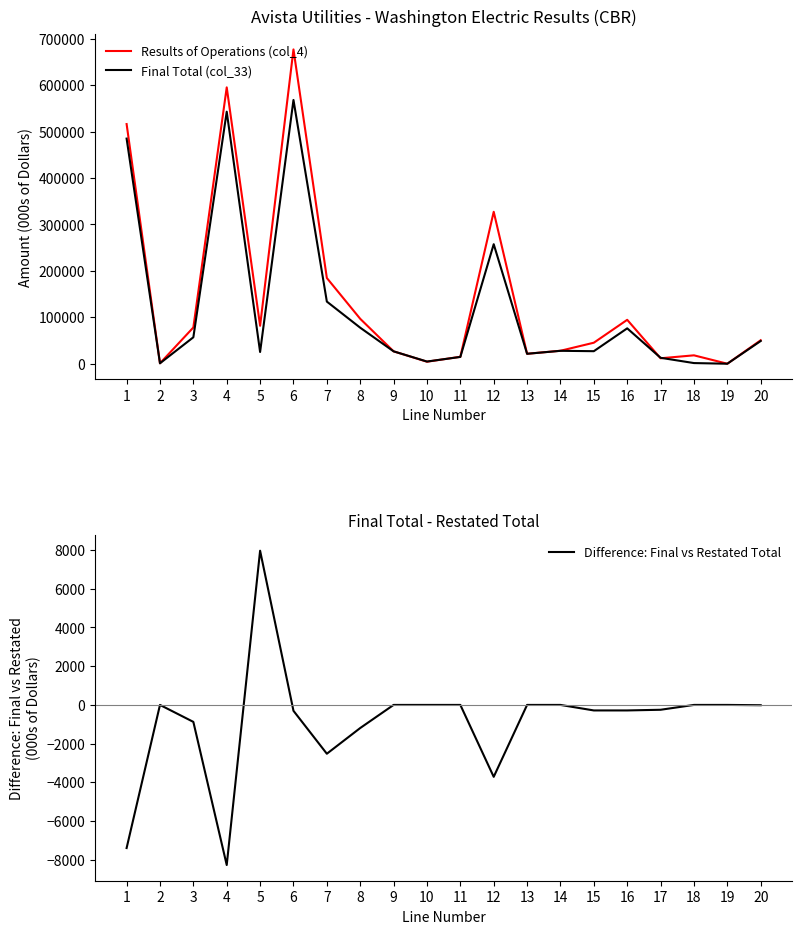

True or false: Results of Operations (col_4) has a value of 81735 at 5.

True